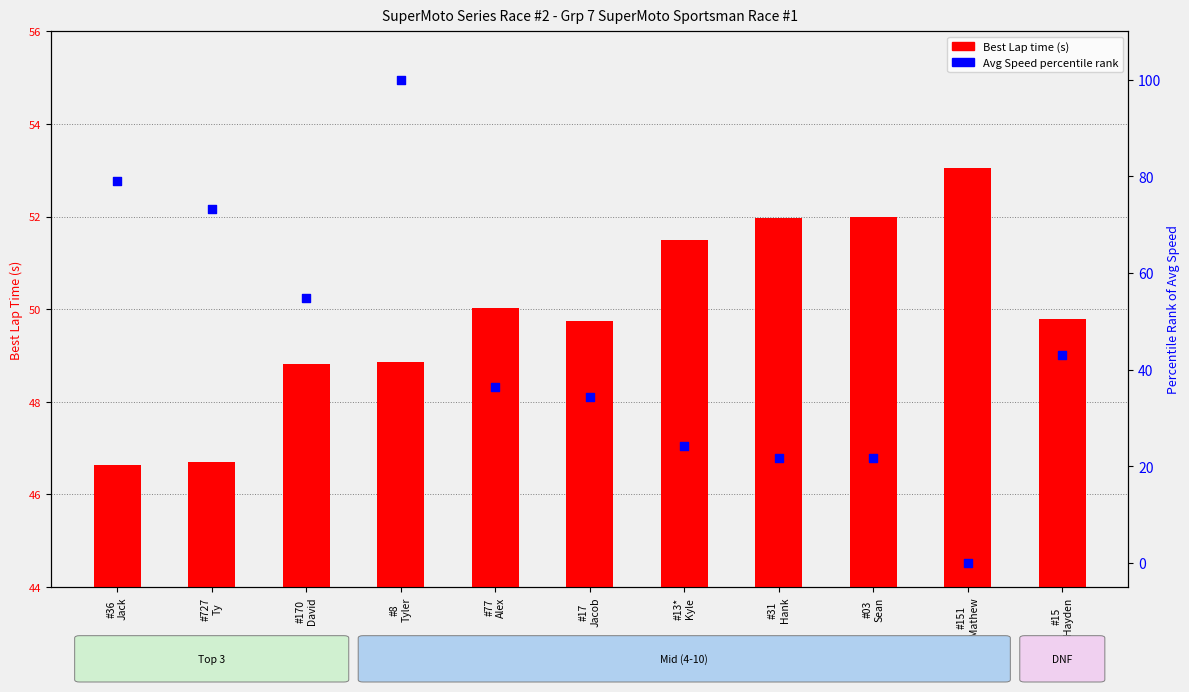

Is the value of Best Lap time (s) at #17
Jacob greater than the value of Avg Speed percentile rank at #77
Alex?

Yes